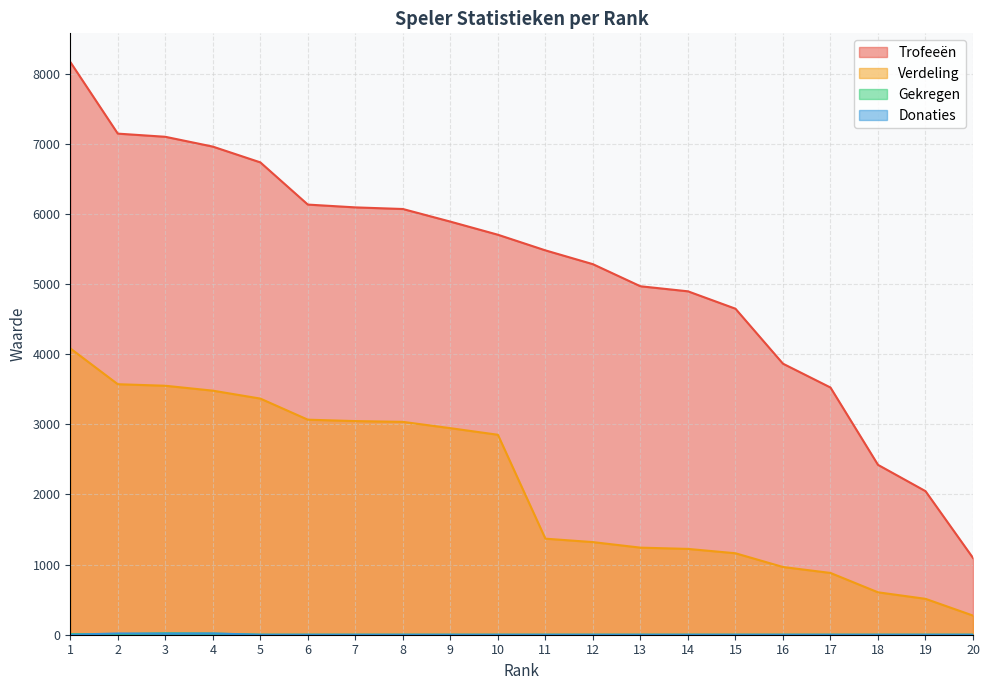

Reading left to right, extract all data points from this chart.

Trofeeën: 8169	7147	7102	6962	6737	6135	6095	6072	5892	5705	5482	5285	4970	4898	4650	3866	3526	2423	2048	1095
Verdeling: 4084	3573	3551	3481	3368	3067	3047	3036	2946	2852	1370	1321	1242	1224	1162	966	881	605	512	273
Gekregen: 8	8	20	16	0	0	0	0	0	0	0	0	0	0	0	0	0	0	0	0
Donaties: 0	18	16	18	0	0	0	0	0	0	0	0	0	0	0	0	0	0	0	0